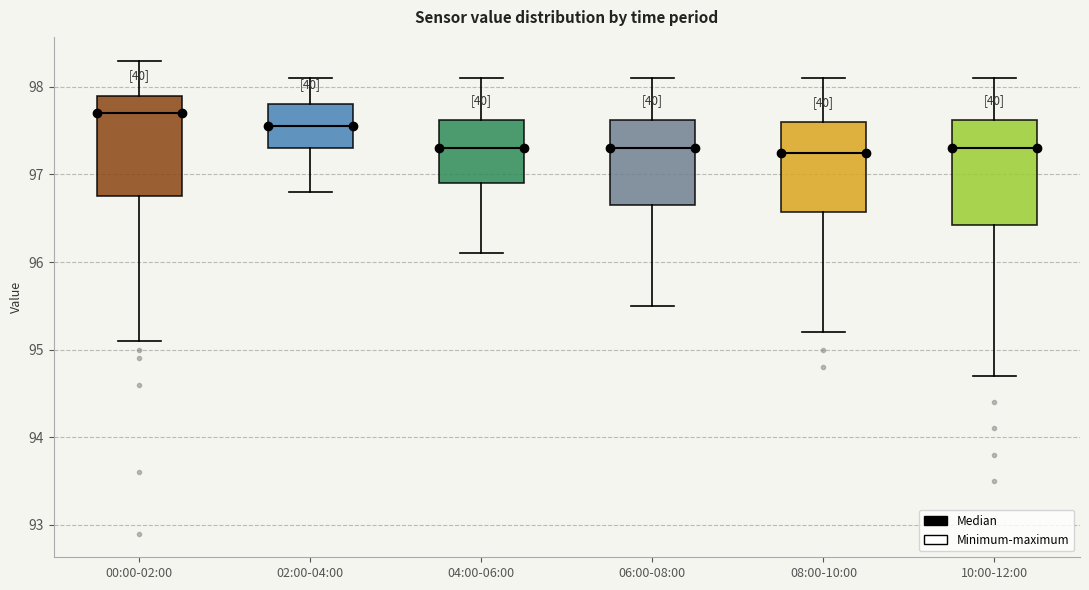

Reading left to right, read every box against the y-axis: the position of its median line, the range the box covers, and the ends of its whiskers. The values are not printed on the chart, so give them approximately, as read against the axis.

00:00-02:00: median 97.7, box 96.8 to 97.9, whiskers 95.1 to 98.3
02:00-04:00: median 97.6, box 97.3 to 97.8, whiskers 96.8 to 98.1
04:00-06:00: median 97.3, box 96.9 to 97.6, whiskers 96.1 to 98.1
06:00-08:00: median 97.3, box 96.7 to 97.6, whiskers 95.5 to 98.1
08:00-10:00: median 97.3, box 96.6 to 97.6, whiskers 95.2 to 98.1
10:00-12:00: median 97.3, box 96.4 to 97.6, whiskers 94.7 to 98.1